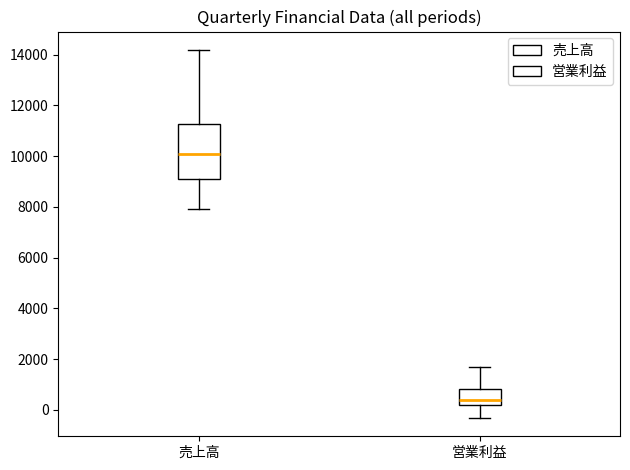

Which box is the tallest, from its lower edge to its upper edge?

売上高